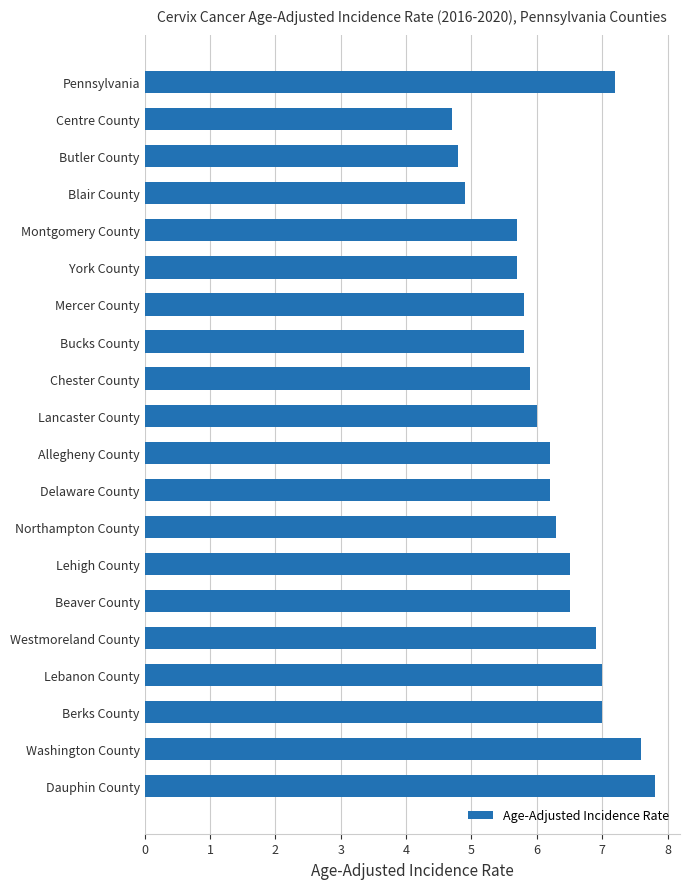

The value at Washington County is 11.6. True or false?

False